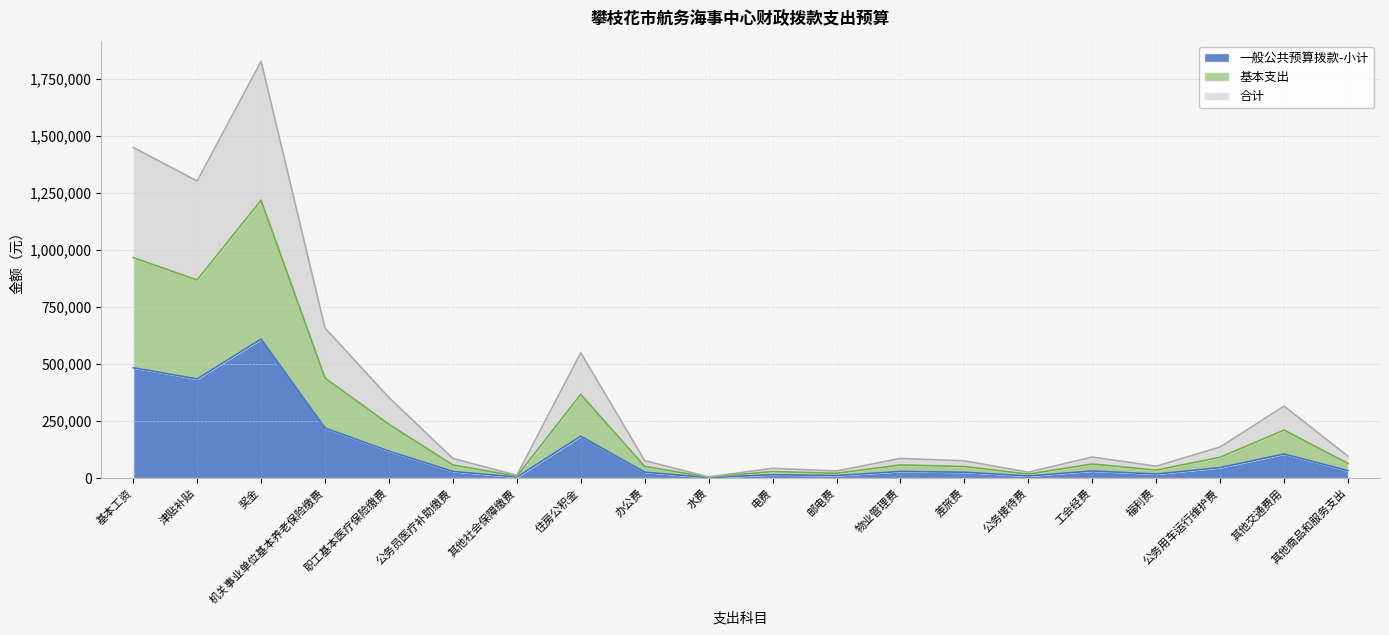

Where is 基本支出 nearest to the value 610741?

机关事业单位基本养老保险缴费